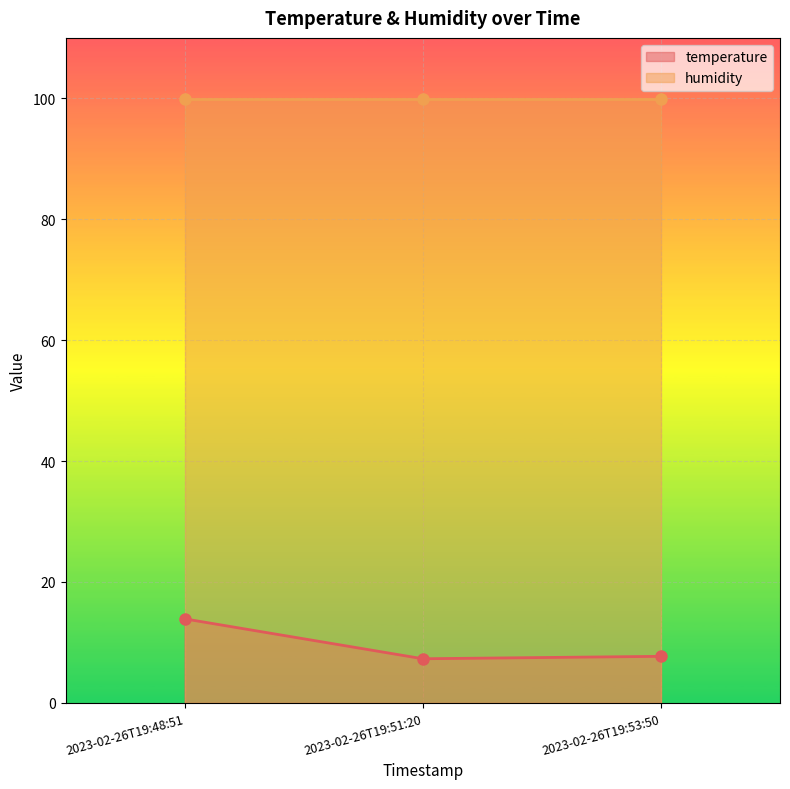

True or false: temperature has a value of 2.0 at 2023-02-26T19:51:20.

False